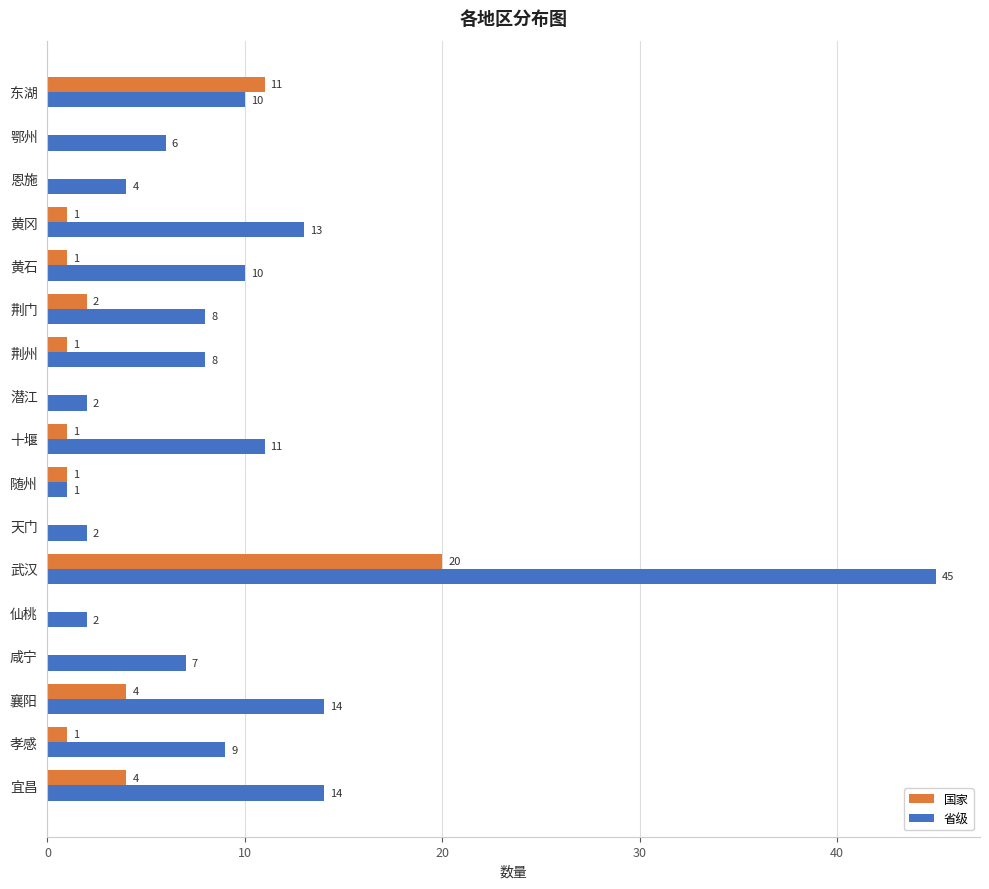

What is the average value of the 国家 series?

3